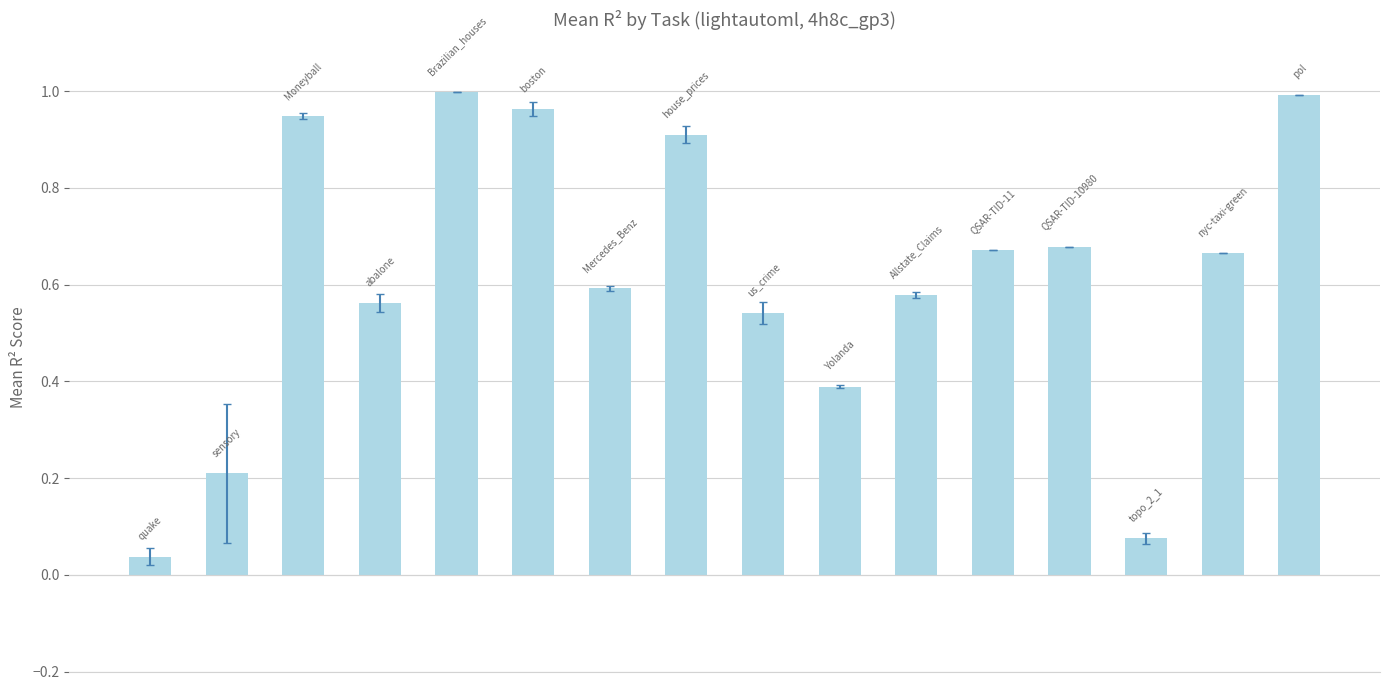

What is the sum of all values?

9.8